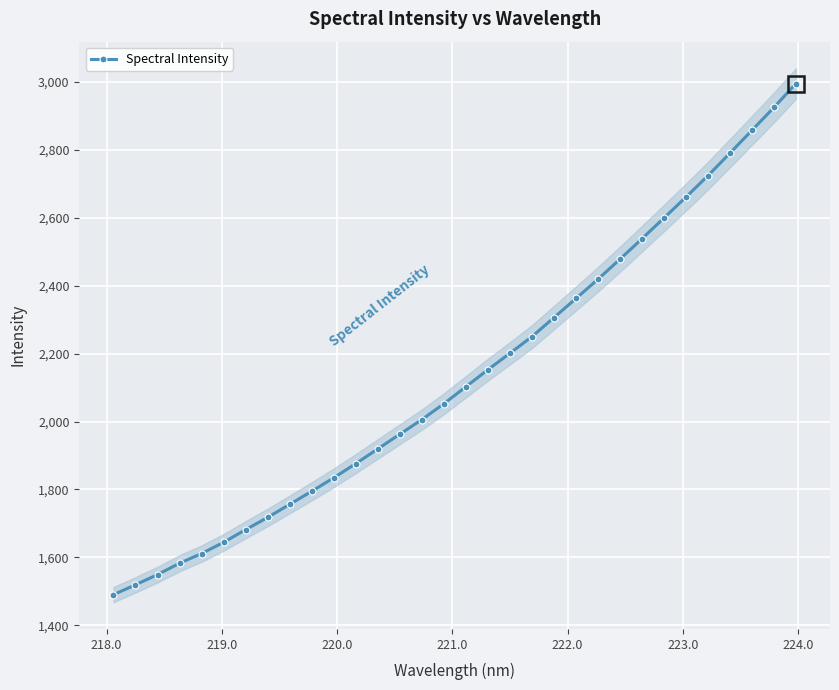

What is the value of the Spectral Intensity point at the 22nd from the left?

2362.4